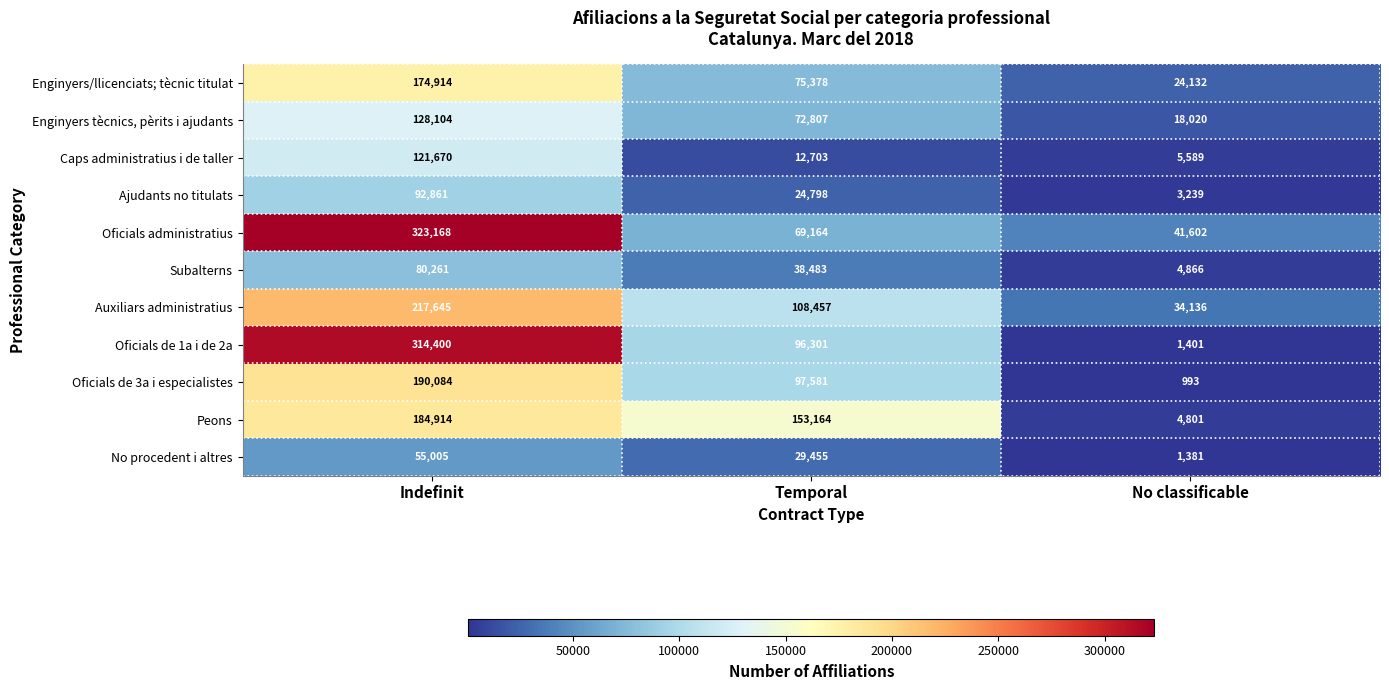

Read the Peons value at Indefinit, to the nearest 100.

184900